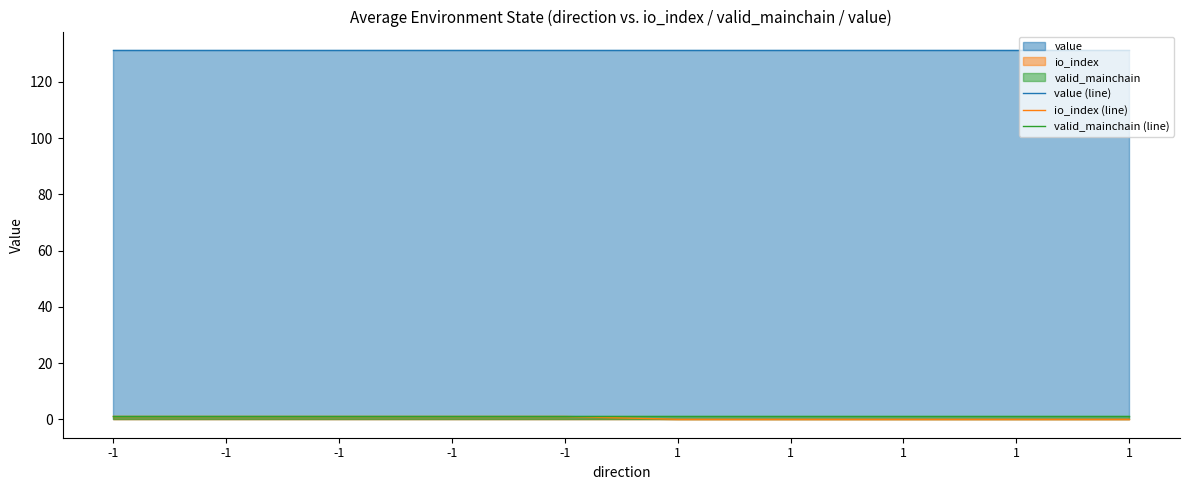

What is the average value of the valid_mainchain (line) series?

1.0